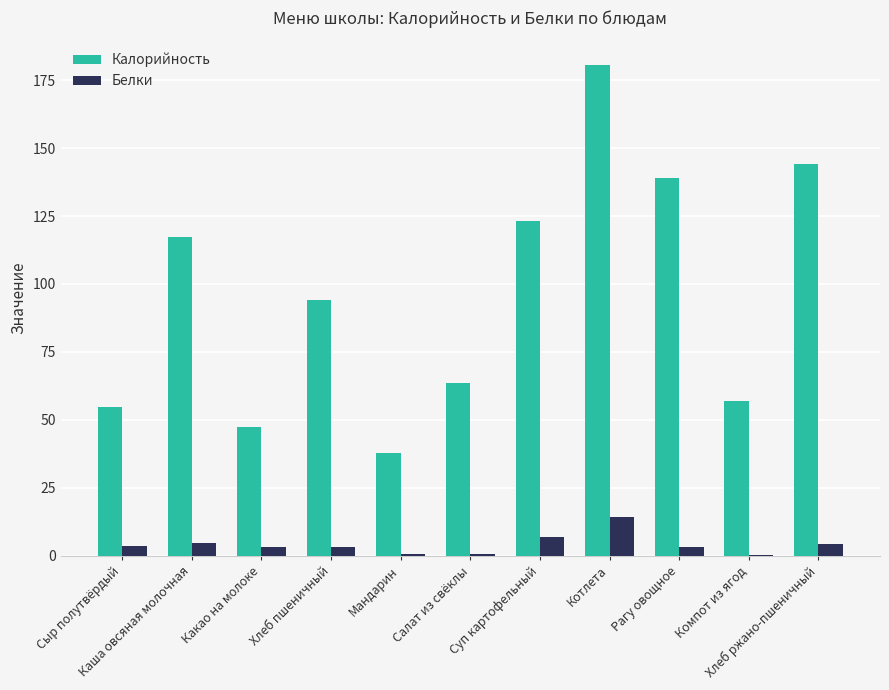

Where is Белки nearest to the value 7?

Суп картофельный